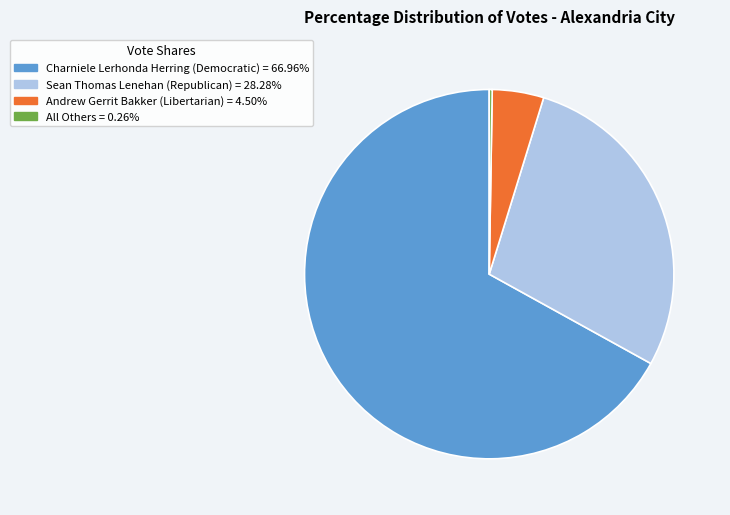

Which category has the biggest portion of the pie?

Charniele Lerhonda Herring (Democratic)